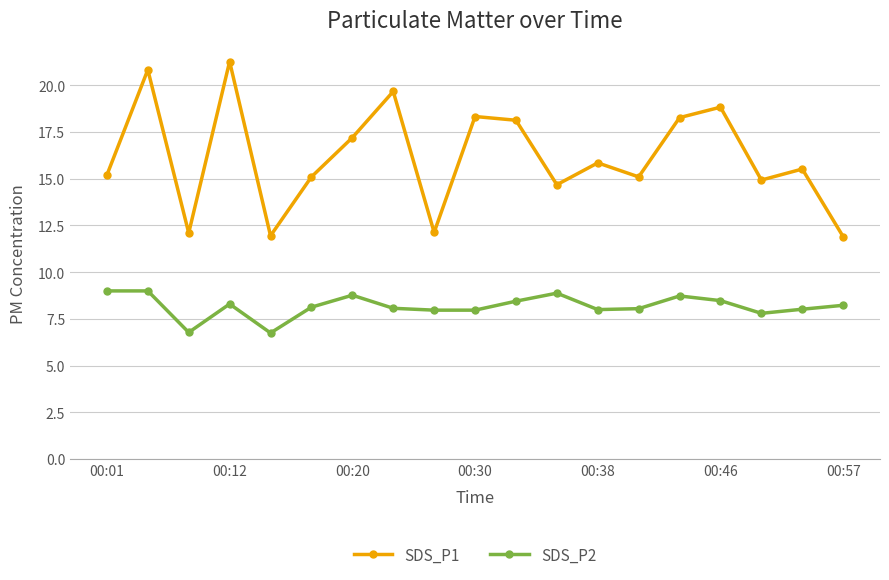

Rank the series by their maximum value, from lowest to highest.

SDS_P2, SDS_P1